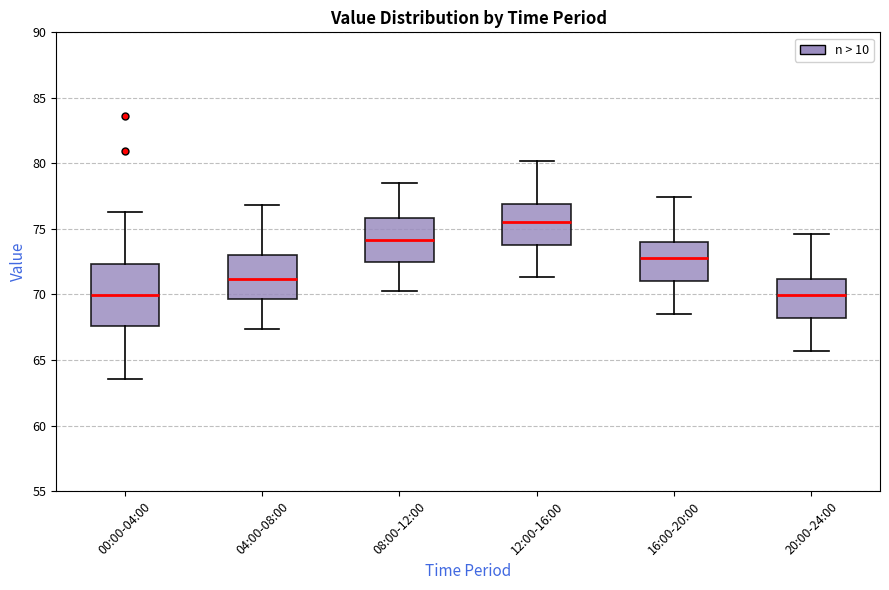

Comparing the boxes themselves (not the whiskers), which one is the tallest?

00:00-04:00